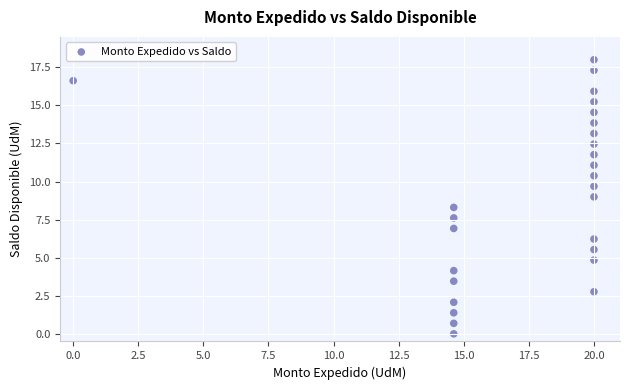

What is the range of X values (max minus min)?

20.0